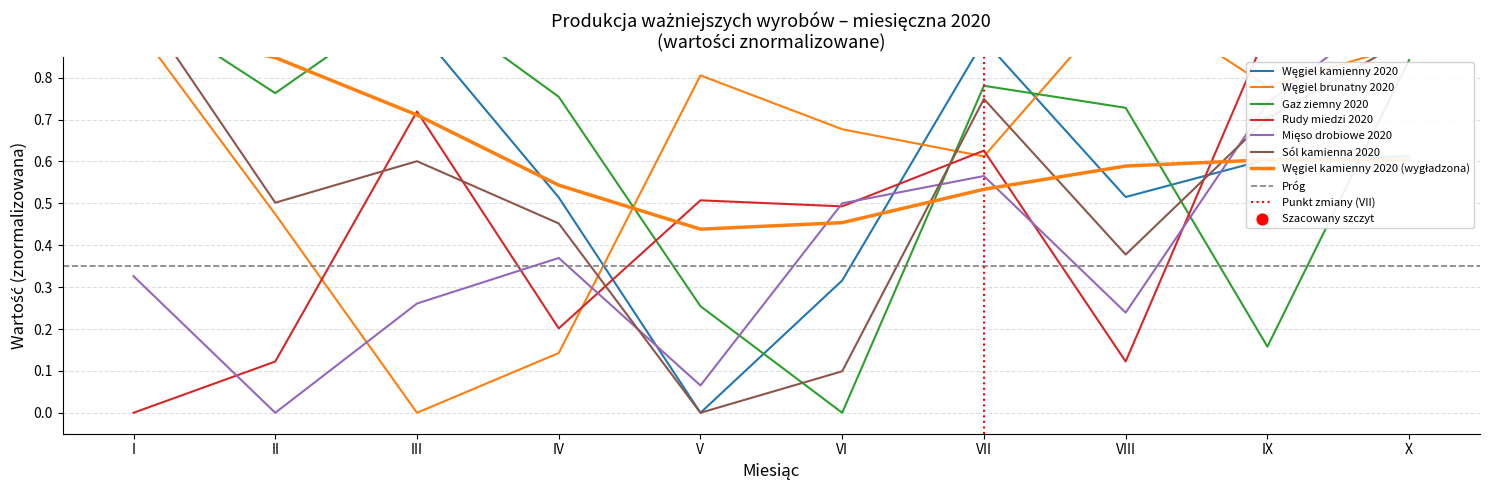

At which category is the sum across all series the highest?

X